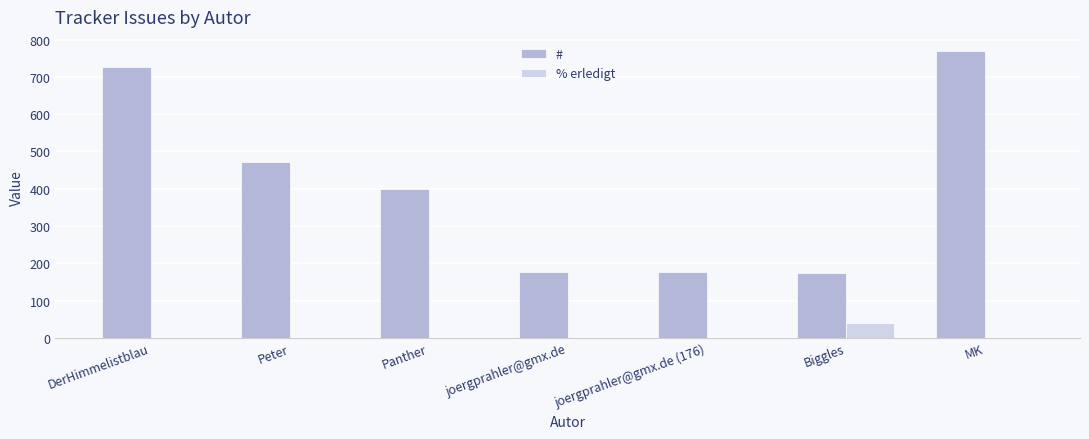

How many data points does each series have?

7